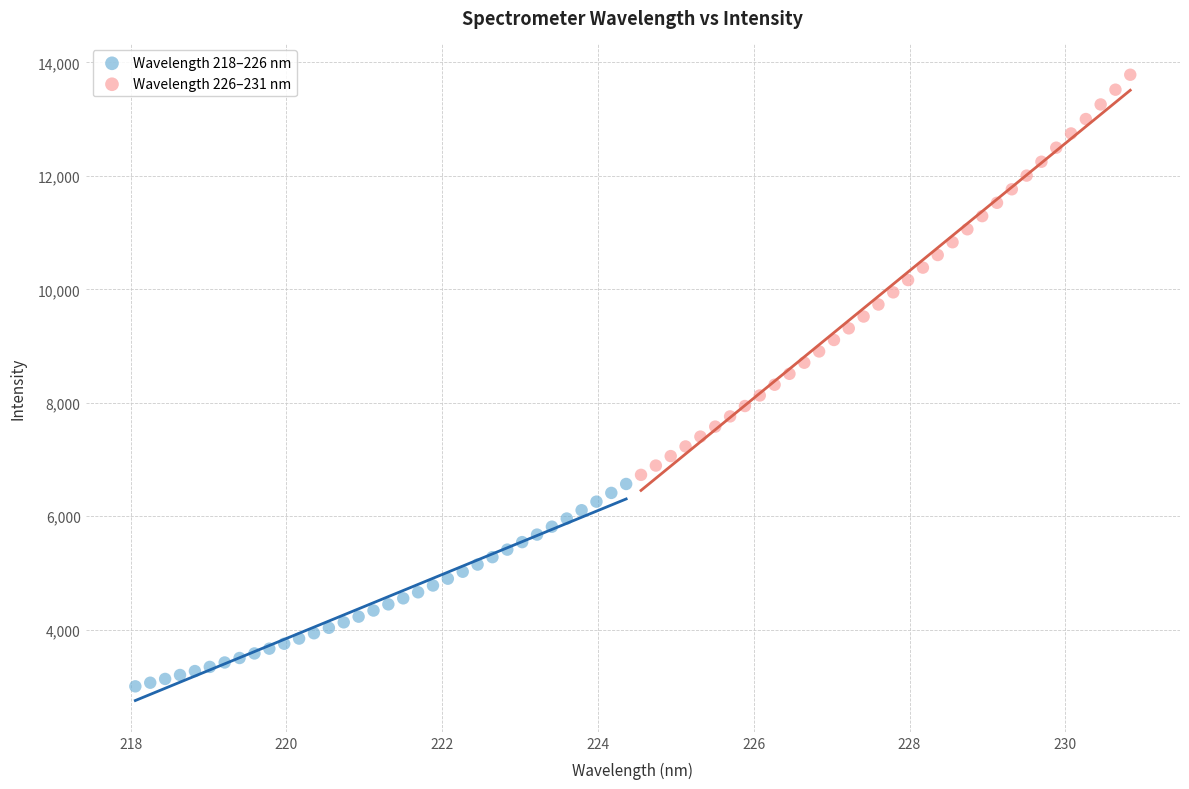

Which series reaches the maximum Y coordinate?

Wavelength 226–231 nm